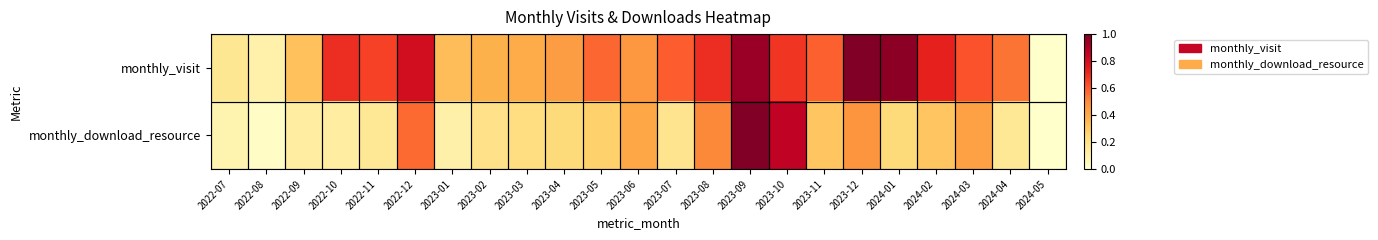

Reading left to right, extract all data points from this chart.

monthly_visit: 2022-07=0.2	2022-08=0.1	2022-09=0.3	2022-10=0.7	2022-11=0.7	2022-12=0.8	2023-01=0.3	2023-02=0.4	2023-03=0.4	2023-04=0.4	2023-05=0.6	2023-06=0.5	2023-07=0.6	2023-08=0.7	2023-09=0.9	2023-10=0.7	2023-11=0.6	2023-12=1.0	2024-01=1.0	2024-02=0.7	2024-03=0.6	2024-04=0.5	2024-05=0.0
monthly_download_resource: 2022-07=0.1	2022-08=0.0	2022-09=0.1	2022-10=0.1	2022-11=0.2	2022-12=0.6	2023-01=0.1	2023-02=0.2	2023-03=0.2	2023-04=0.2	2023-05=0.3	2023-06=0.4	2023-07=0.2	2023-08=0.5	2023-09=1.0	2023-10=0.9	2023-11=0.3	2023-12=0.5	2024-01=0.2	2024-02=0.3	2024-03=0.4	2024-04=0.2	2024-05=0.0